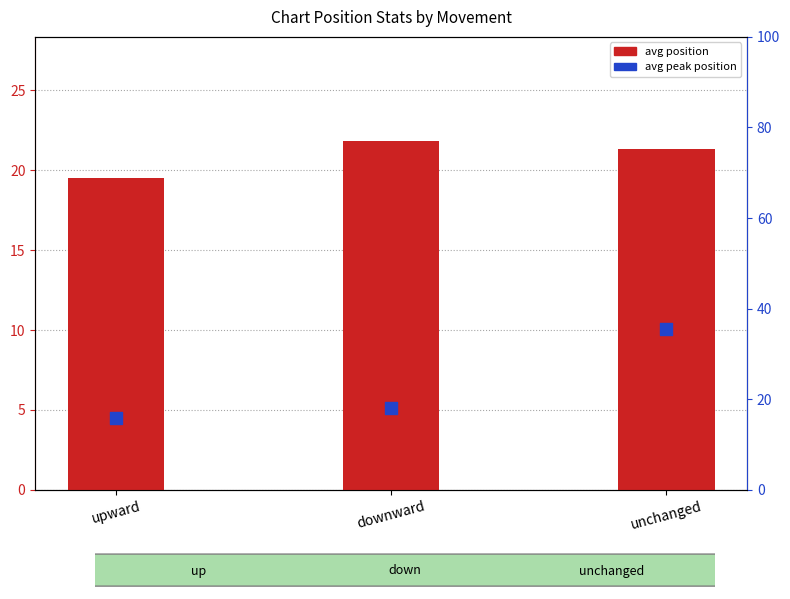

Which series has the largest total across all categories?

avg peak position